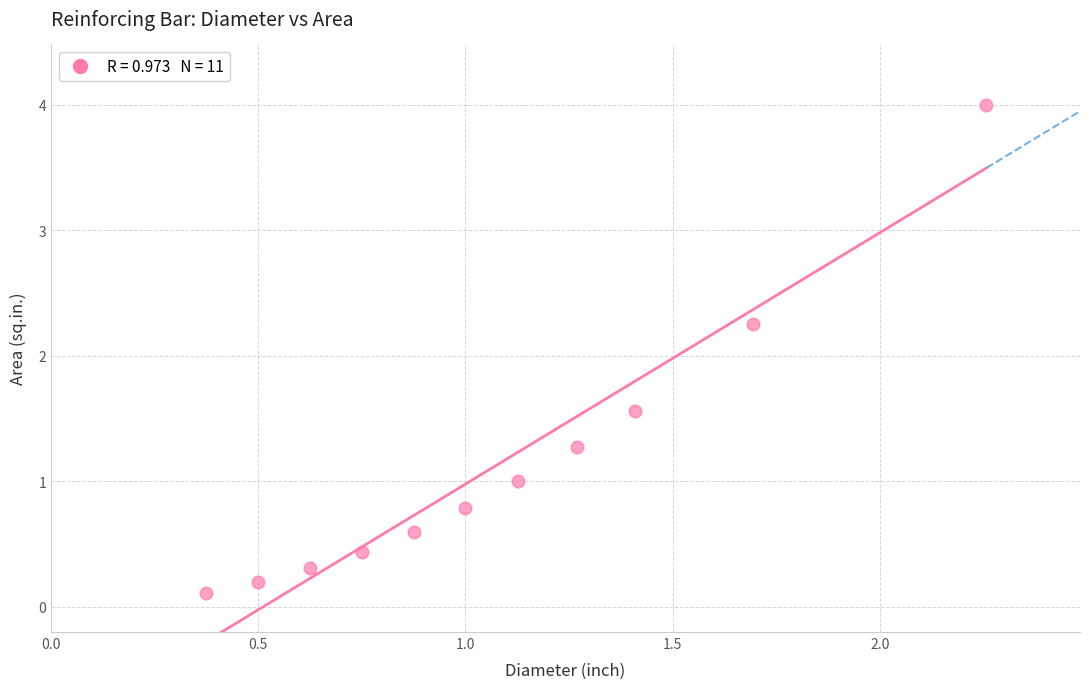

What is the range of Y values (max minus min)?

3.9